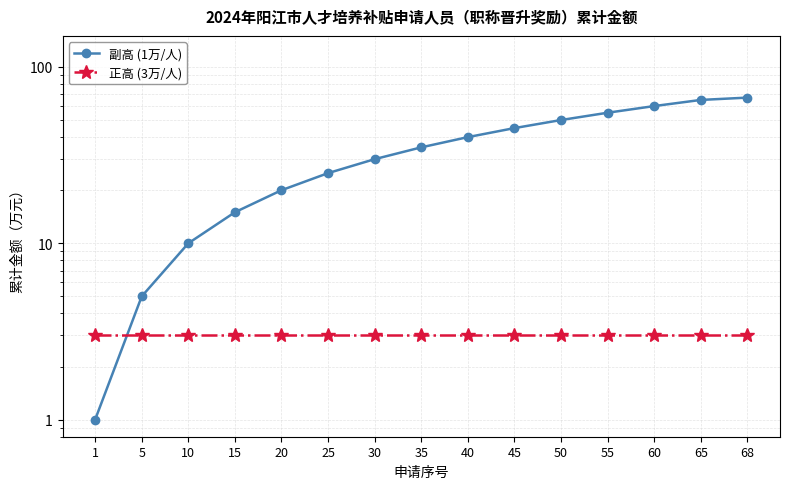

What are all the series names shown in the legend?

副高 (1万/人), 正高 (3万/人)